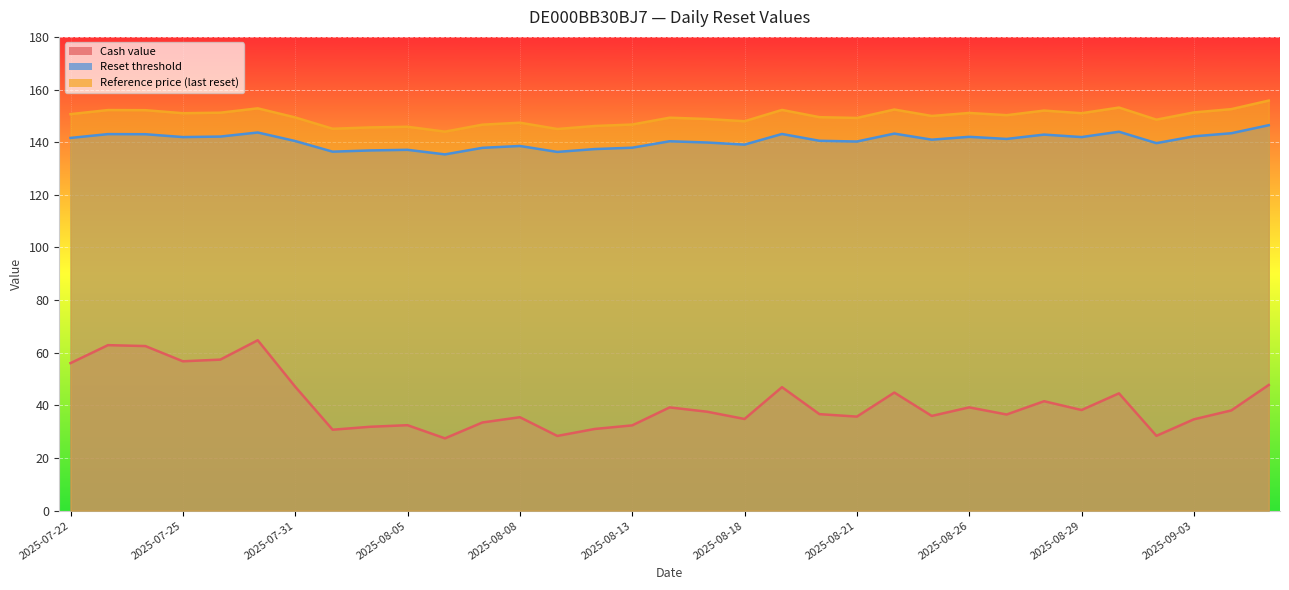

Between 2025-07-30 and 2025-08-26, which series saw the biggest shift?

Cash value